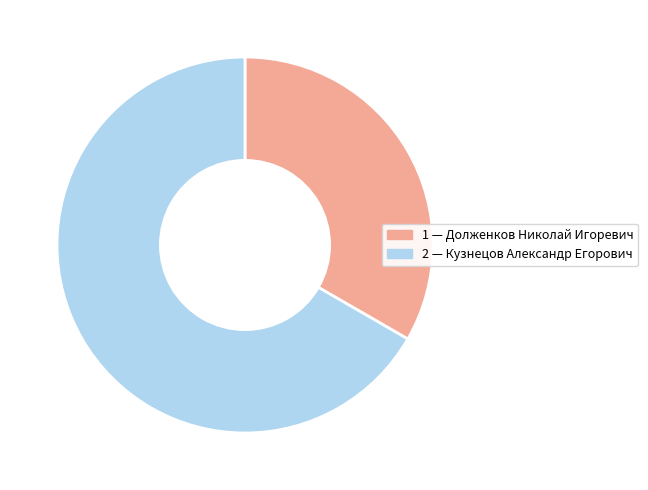

Is there a majority slice in this chart?

Yes